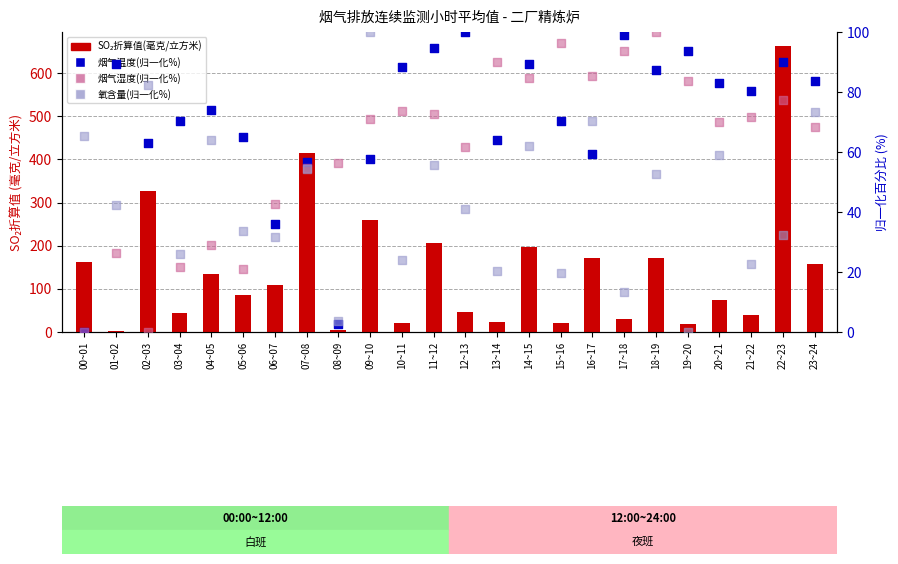

What are all the series names shown in the legend?

SO₂折算值(毫克/立方米), 烟气温度(归一化%), 烟气湿度(归一化%), 氧含量(归一化%)